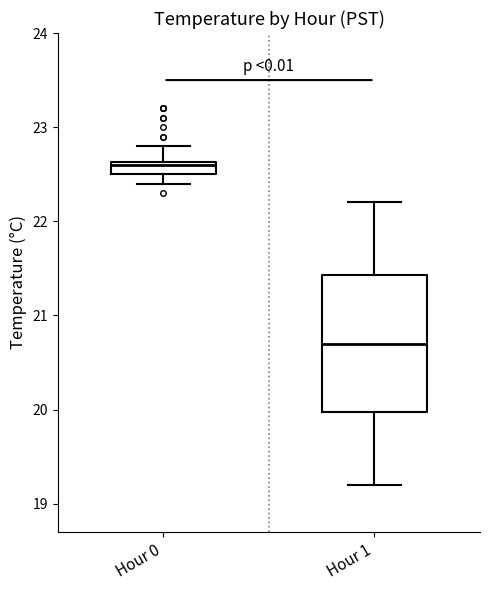

Comparing the boxes themselves (not the whiskers), which one is the tallest?

Hour 1